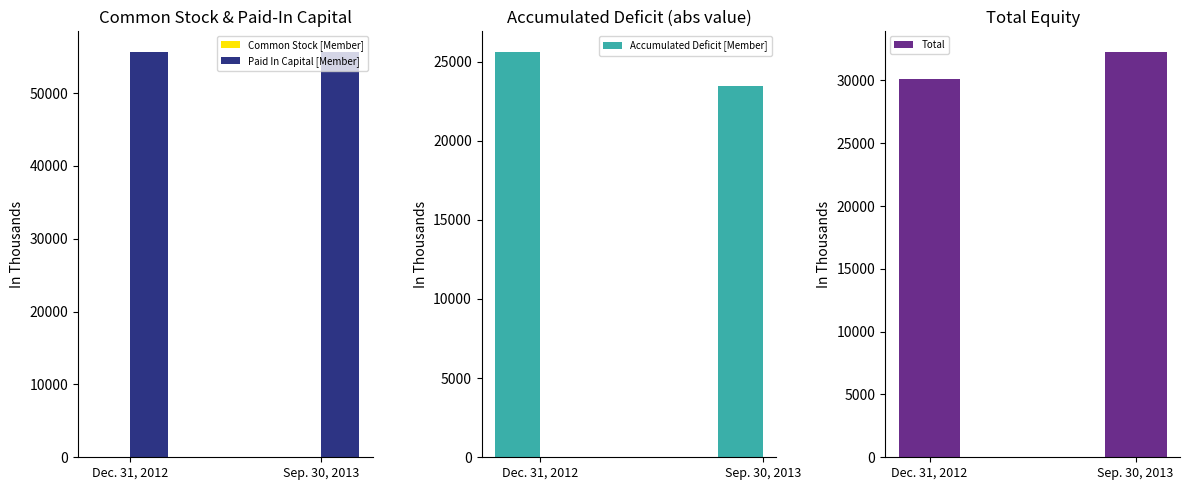

Reading right to left, transcribe all the data shown in this chart.

Common Stock [Member]: 61	61
Paid In Capital [Member]: 55665	55699
Accumulated Deficit [Member]: 23436	25626
Total: 32290	30134